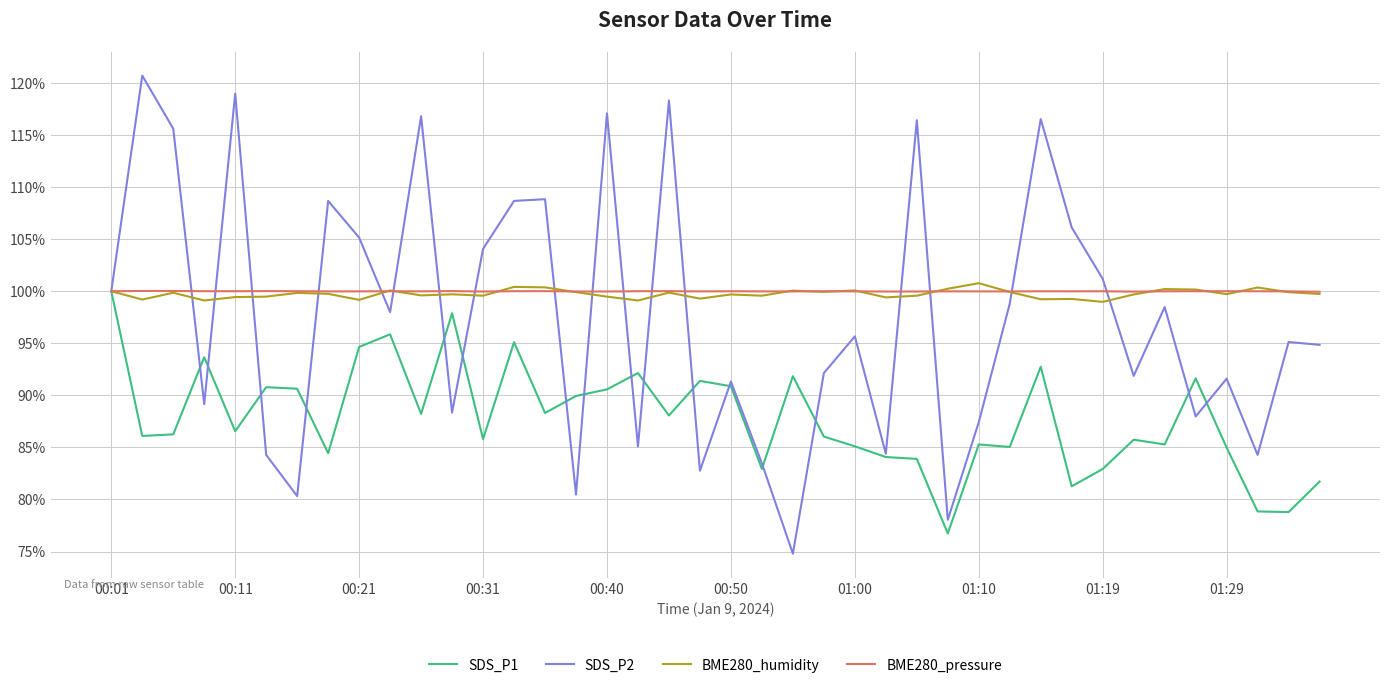

Is this an area chart (filled region under the line)?

No